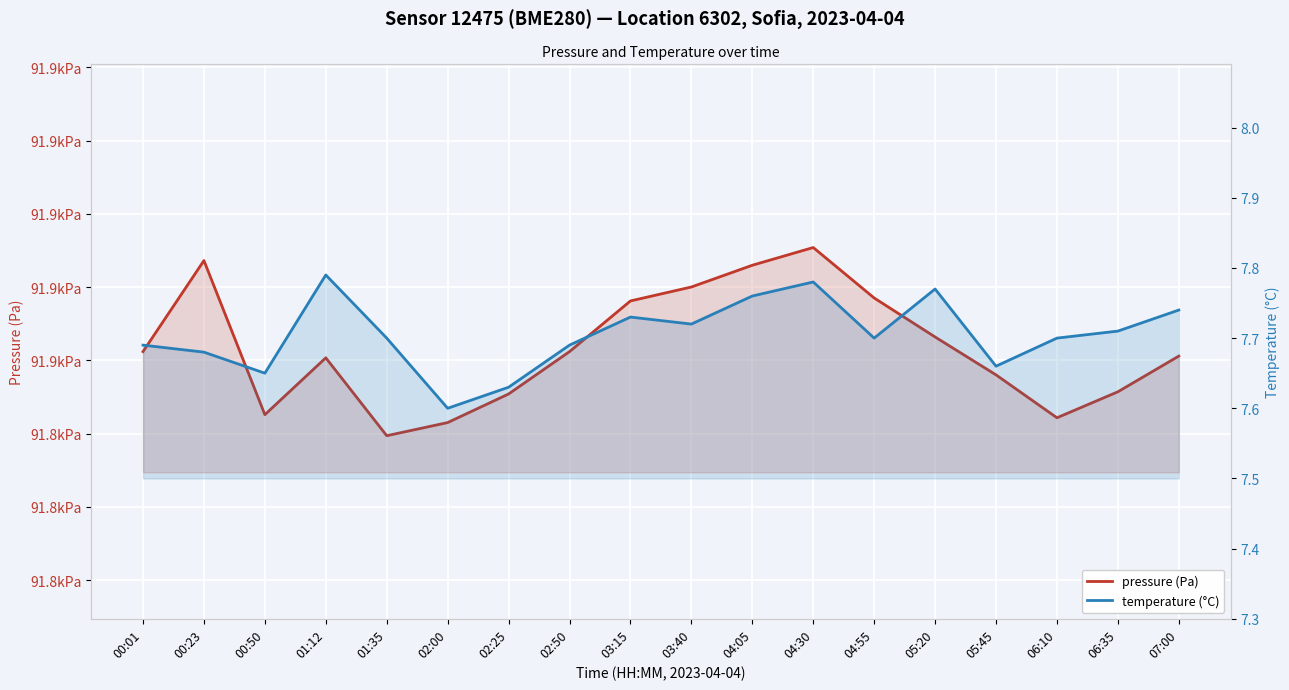

What is the label of the 18th point from the left?

07:00